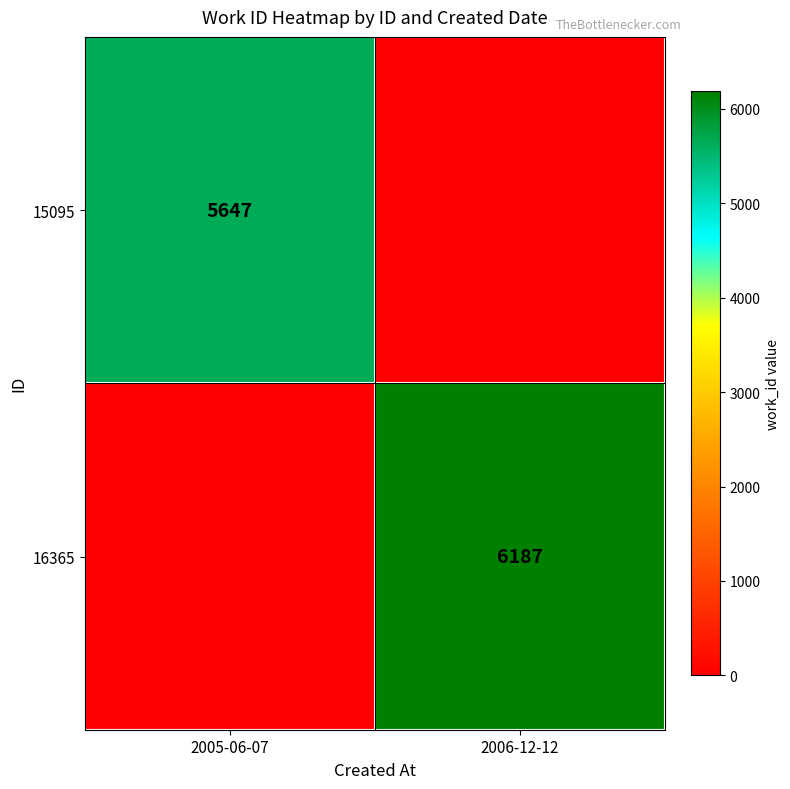

Between 2005-06-07 and 2006-12-12, which is larger?

2005-06-07